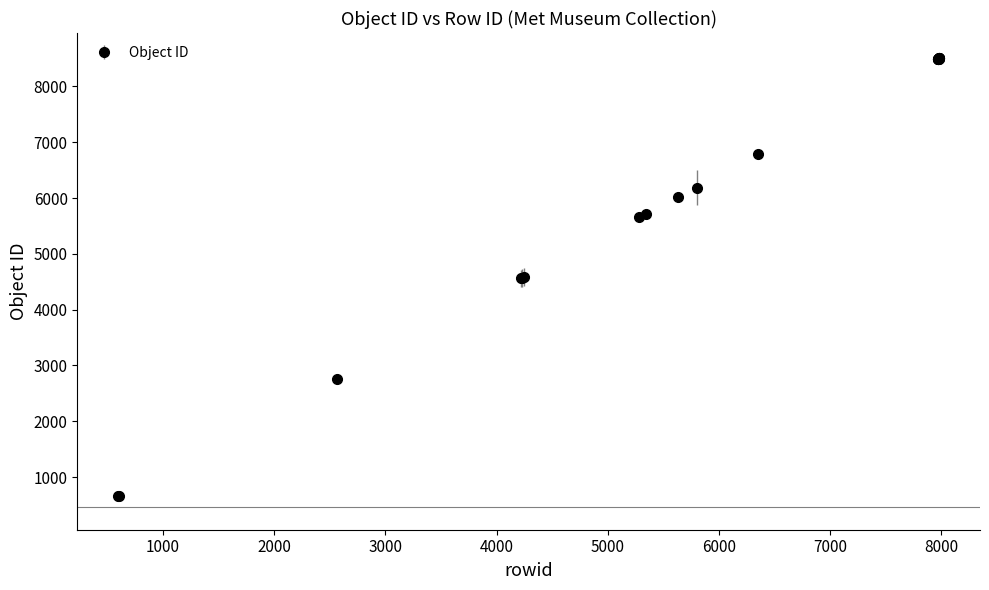

What is the value of the 9th point from the left?

6011